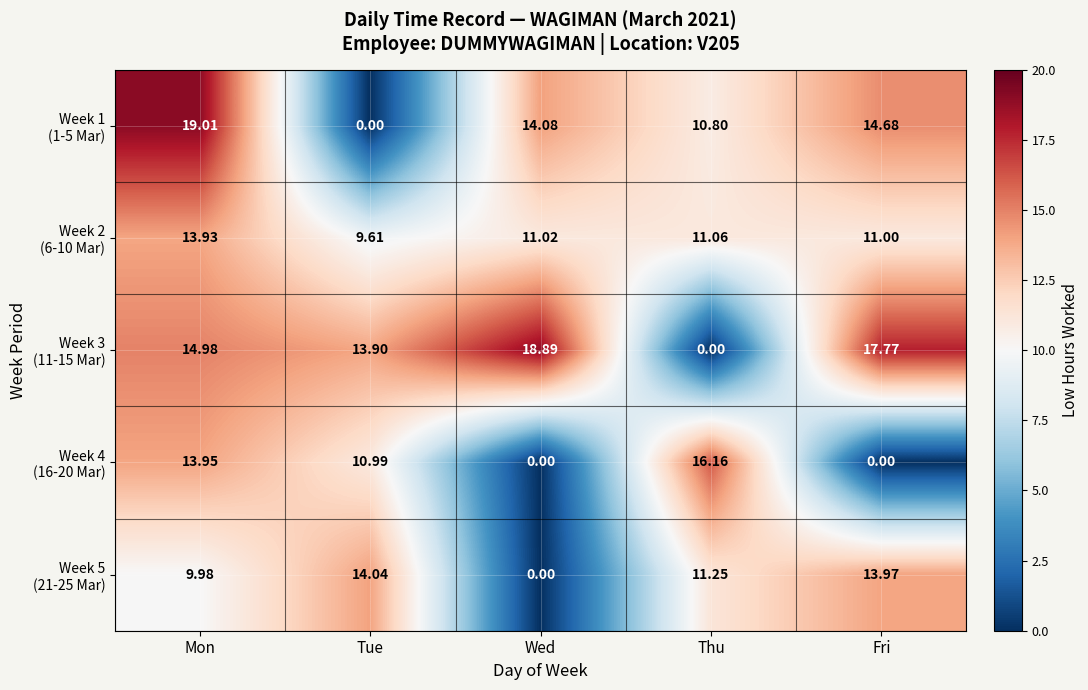

Which label corresponds to the largest value in the chart?

Mon